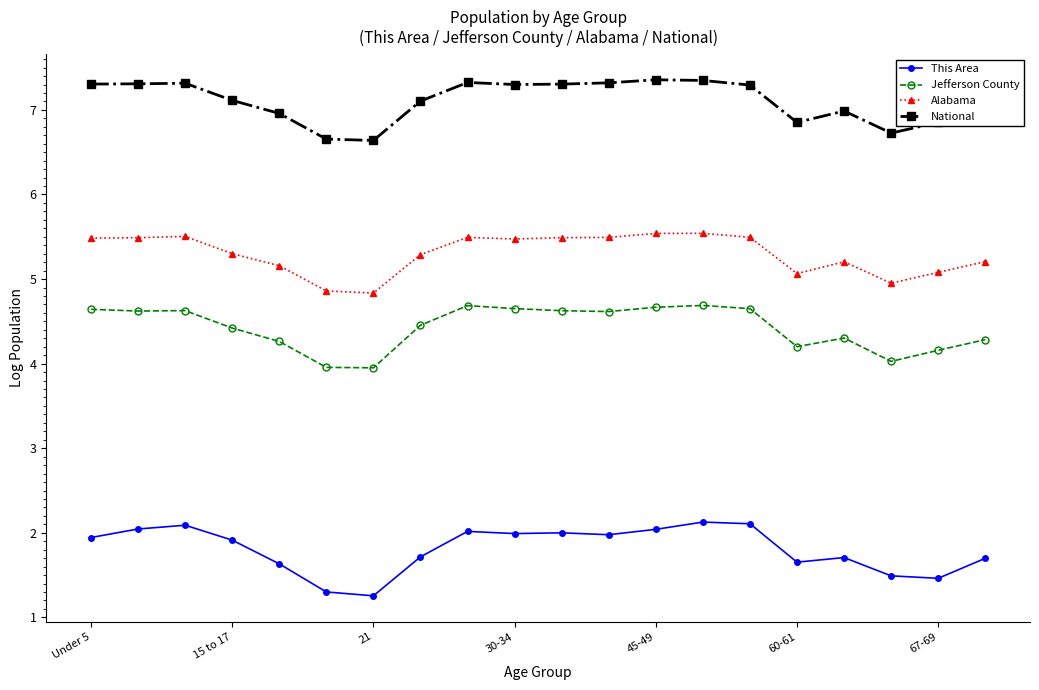

What is the value of the Alabama point at the 17th from the left?

5.2